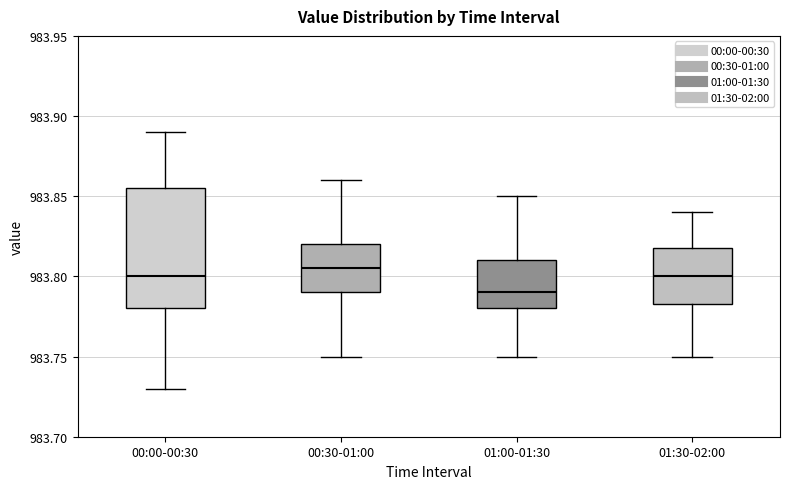

Comparing the boxes themselves (not the whiskers), which one is the tallest?

00:00-00:30